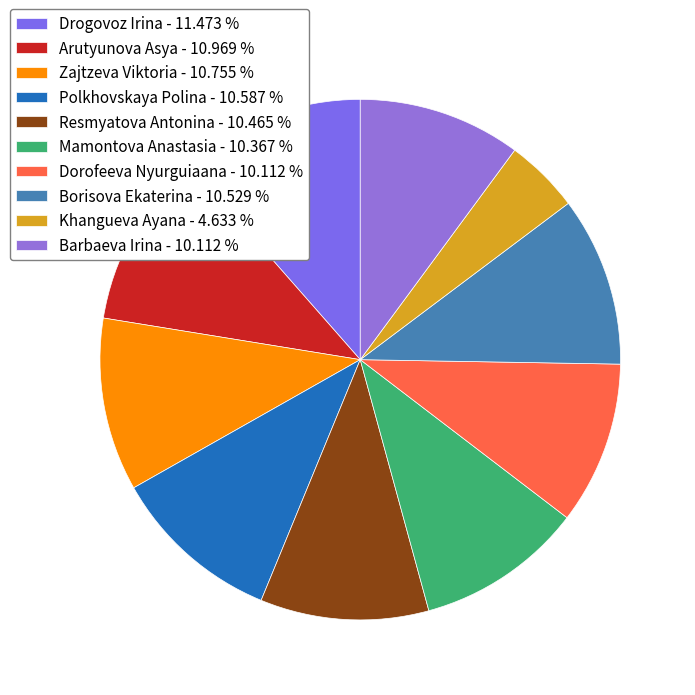

Is it true that Mamontova Anastasia is 10% of the pie?

True